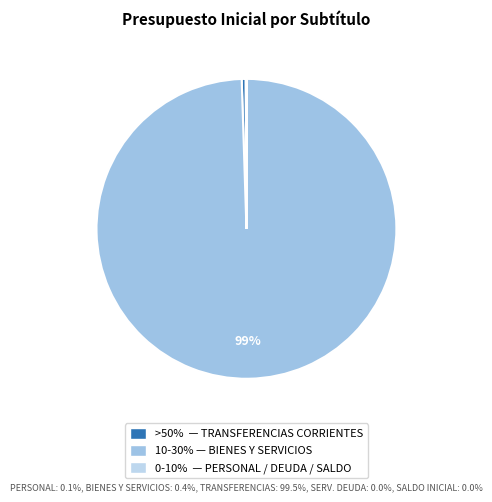

How many segments does this pie chart have?

5